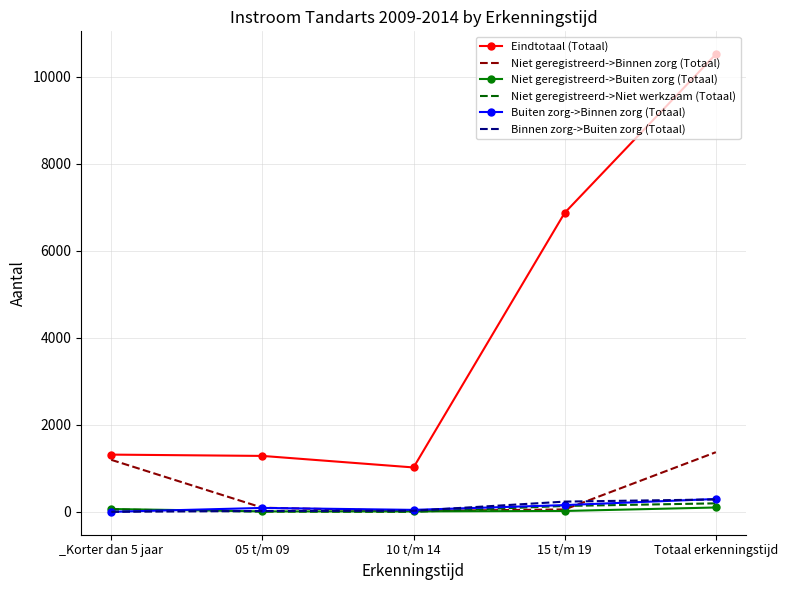

What is the difference between the highest and lowest values at _Korter dan 5 jaar?

1315